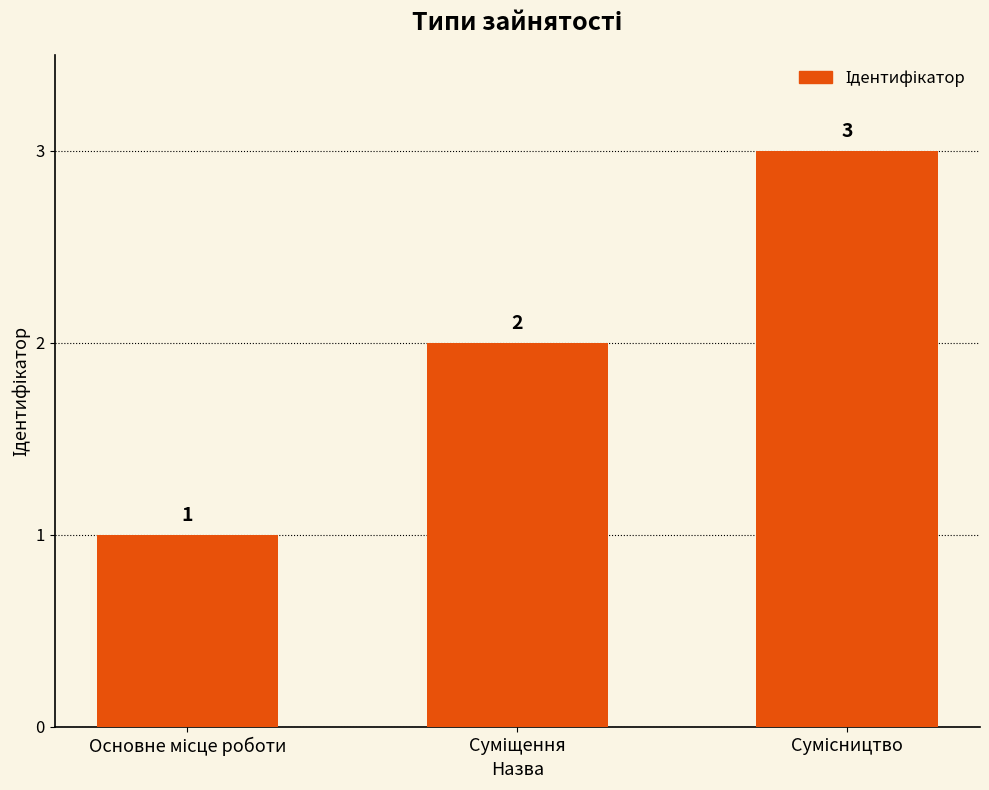

What is the maximum value shown in the chart?

3